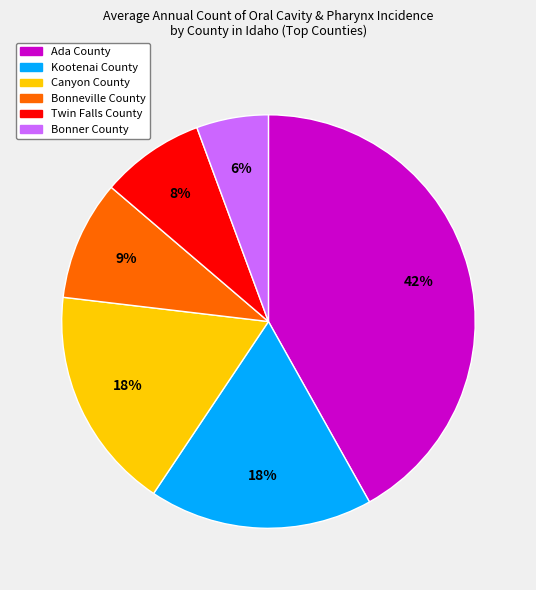

To the nearest percent, what portion does Bonner County represent?

6%